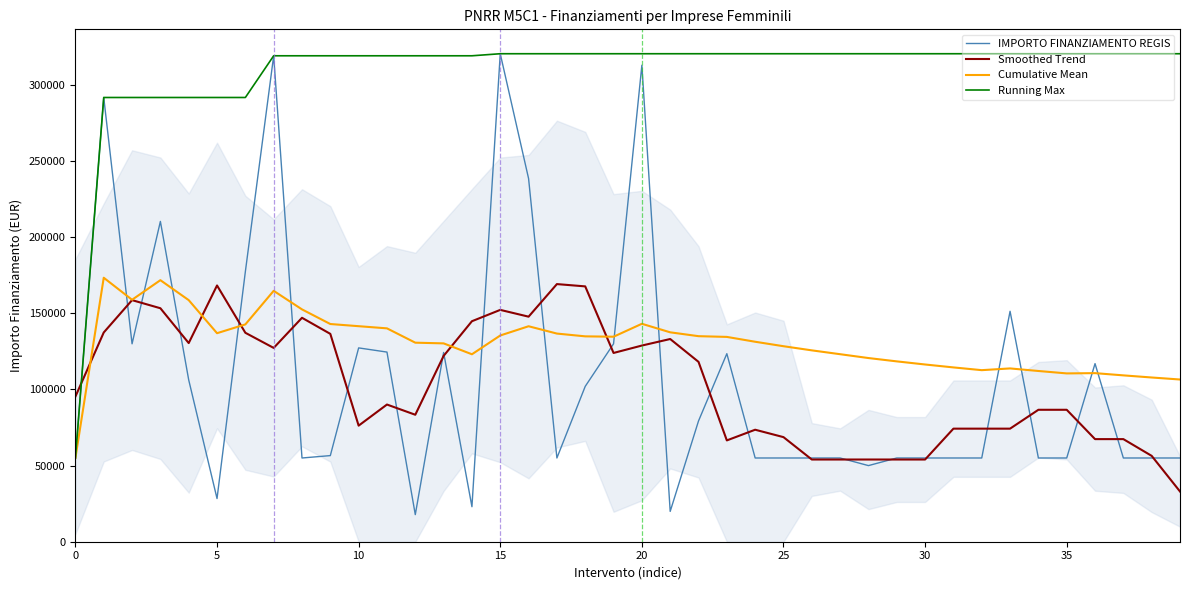

Which series has the largest range (max minus min)?

IMPORTO FINANZIAMENTO REGIS